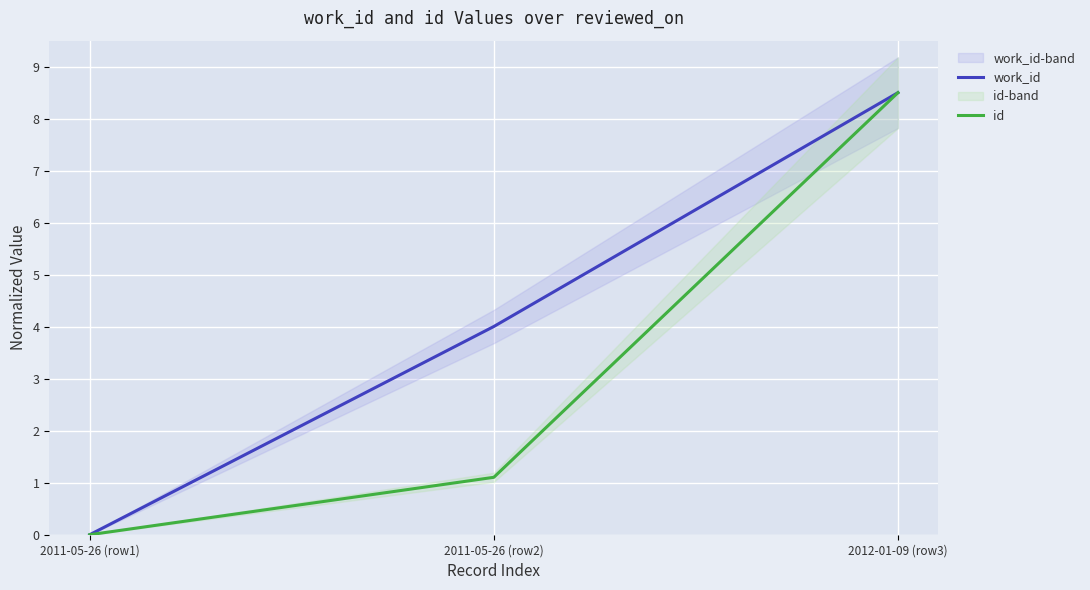

Reading right to left, extract all data points from this chart.

work_id: 2012-01-09 (row3)=8.5	2011-05-26 (row2)=4.0	2011-05-26 (row1)=0.0
id: 2012-01-09 (row3)=8.5	2011-05-26 (row2)=1.1	2011-05-26 (row1)=0.0